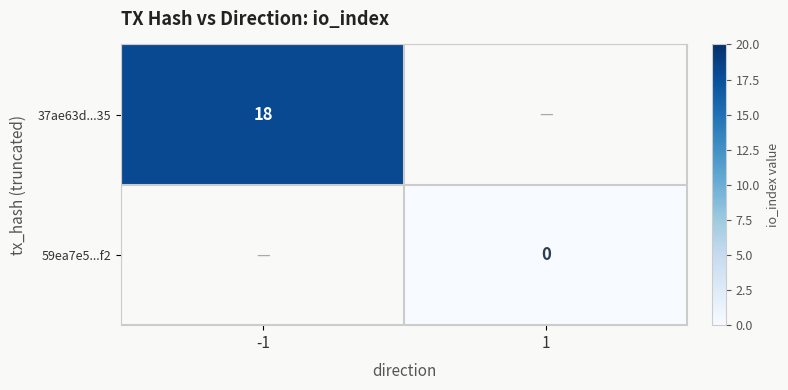

Is it true that 37ae63d...35 equals 6 at -1?

False